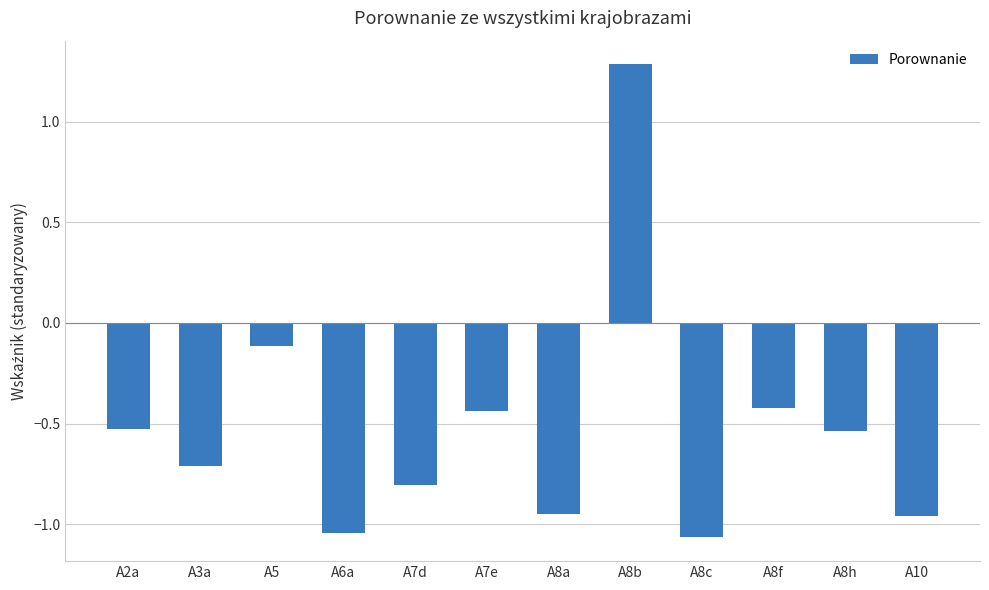

What is the difference between the second highest and minimum values?

1.0